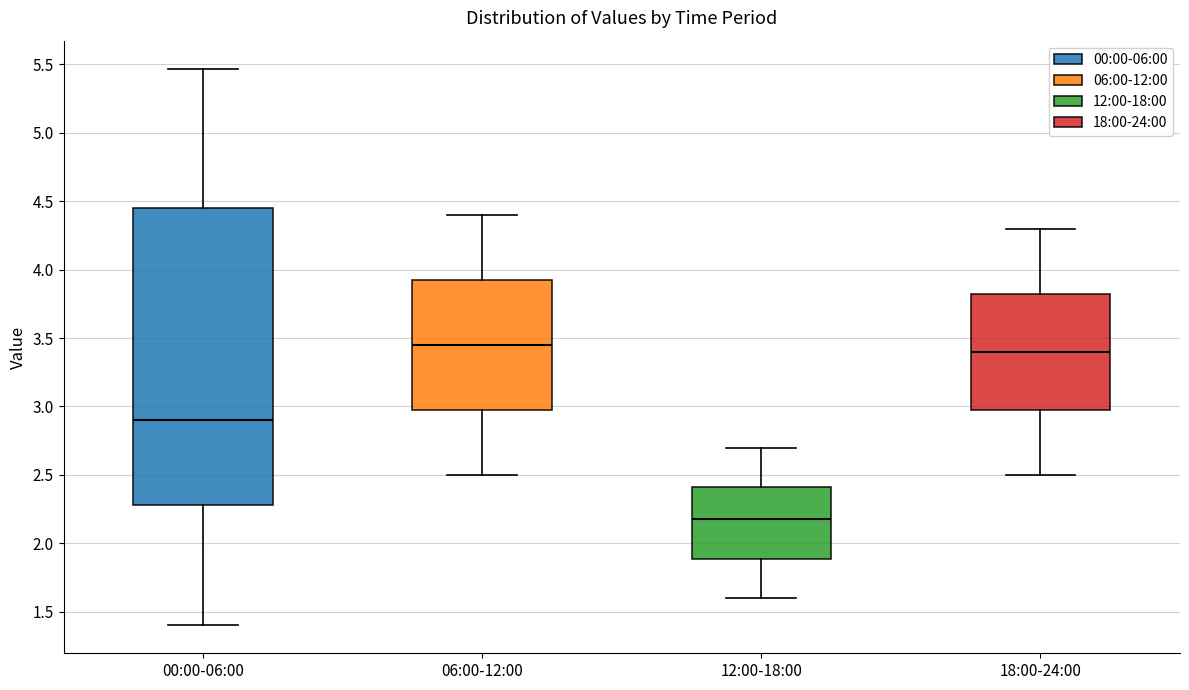

Comparing the boxes themselves (not the whiskers), which one is the tallest?

00:00-06:00